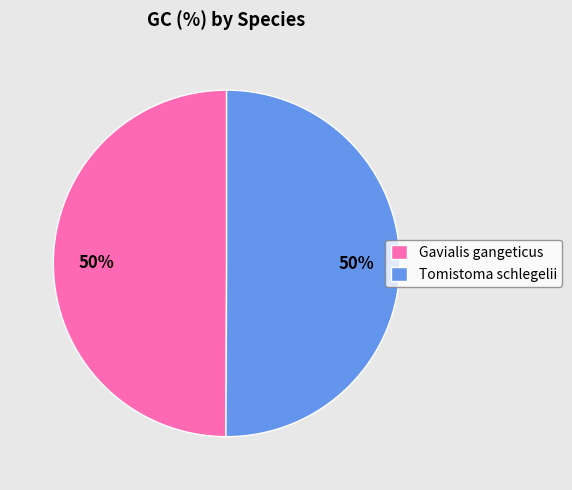

Is it true that Gavialis gangeticus is 45% of the pie?

False